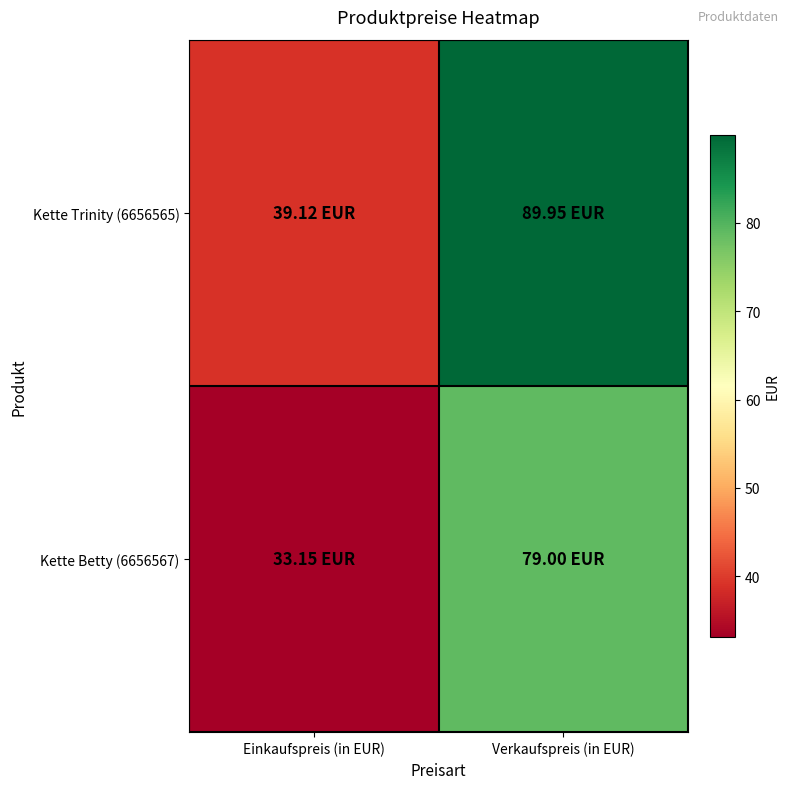

Which has a higher value, Einkaufspreis (in EUR) or Verkaufspreis (in EUR)?

Verkaufspreis (in EUR)